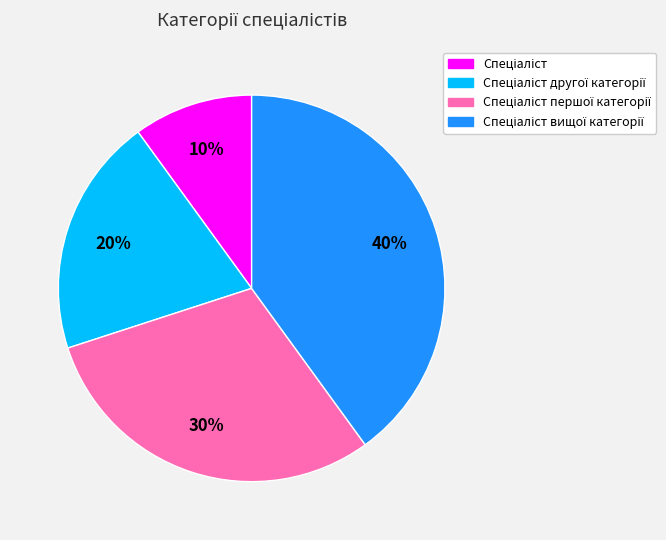

To the nearest percent, what is the difference between the largest and smallest slice percentages?

30%